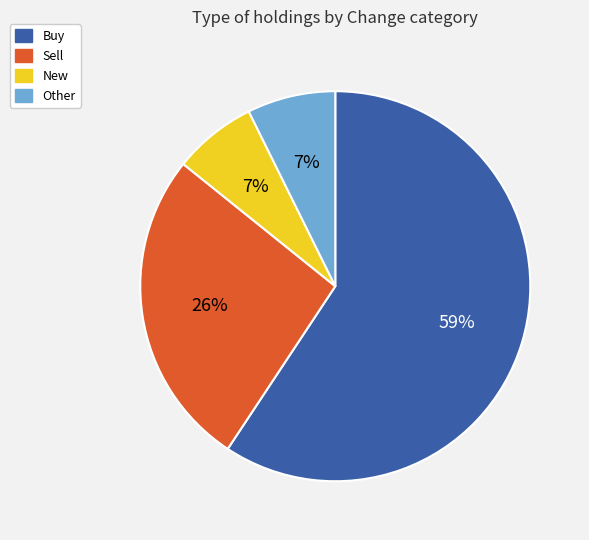

How many slices are in this pie chart?

4